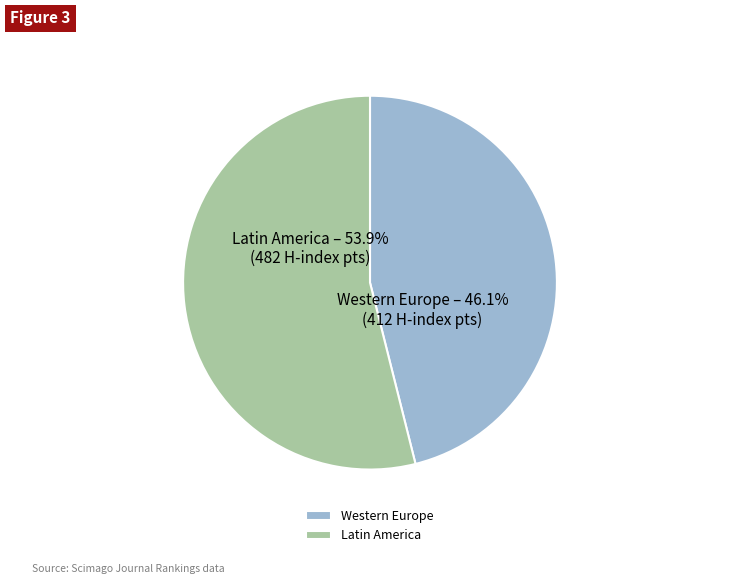

How much of the chart is everything except Latin America?

46.1%